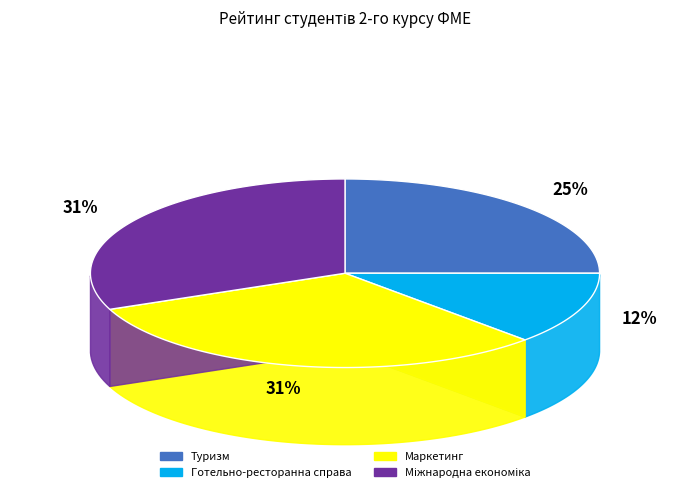

Count the number of slices in the pie.

4